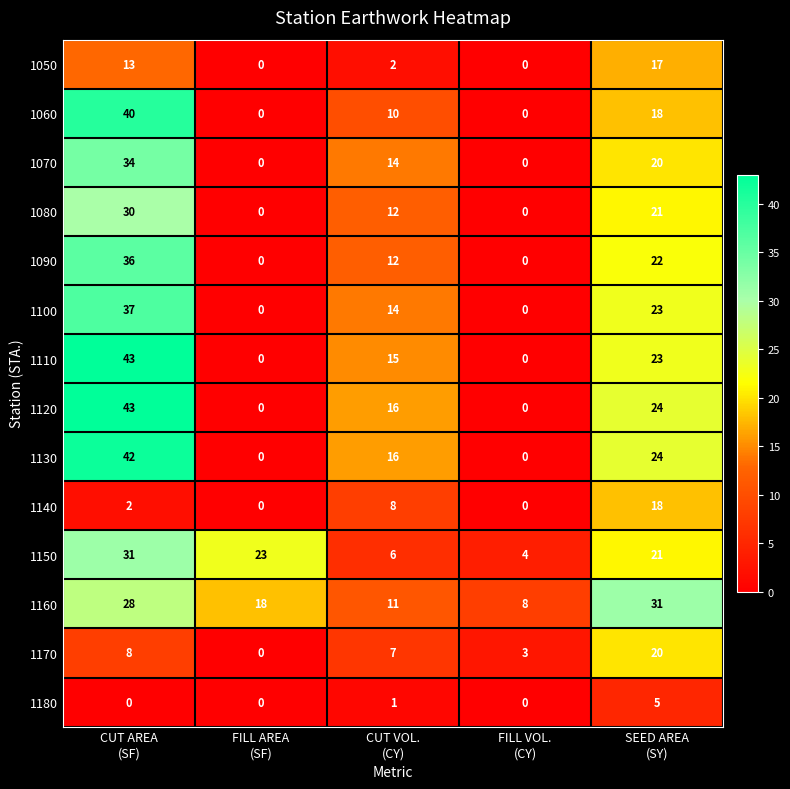

What is the maximum value shown in the chart?

43